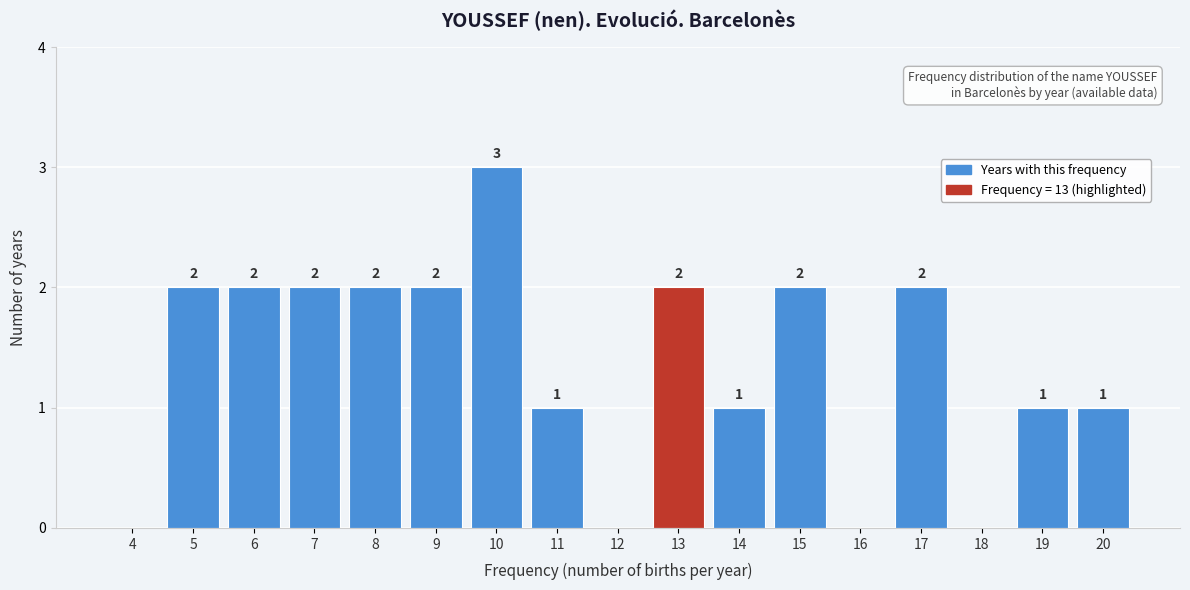

Reading left to right, list all the values displayed in this chart.

4=0	5=2	6=2	7=2	8=2	9=2	10=3	11=1	12=0	13=2	14=1	15=2	16=0	17=2	18=0	19=1	20=1